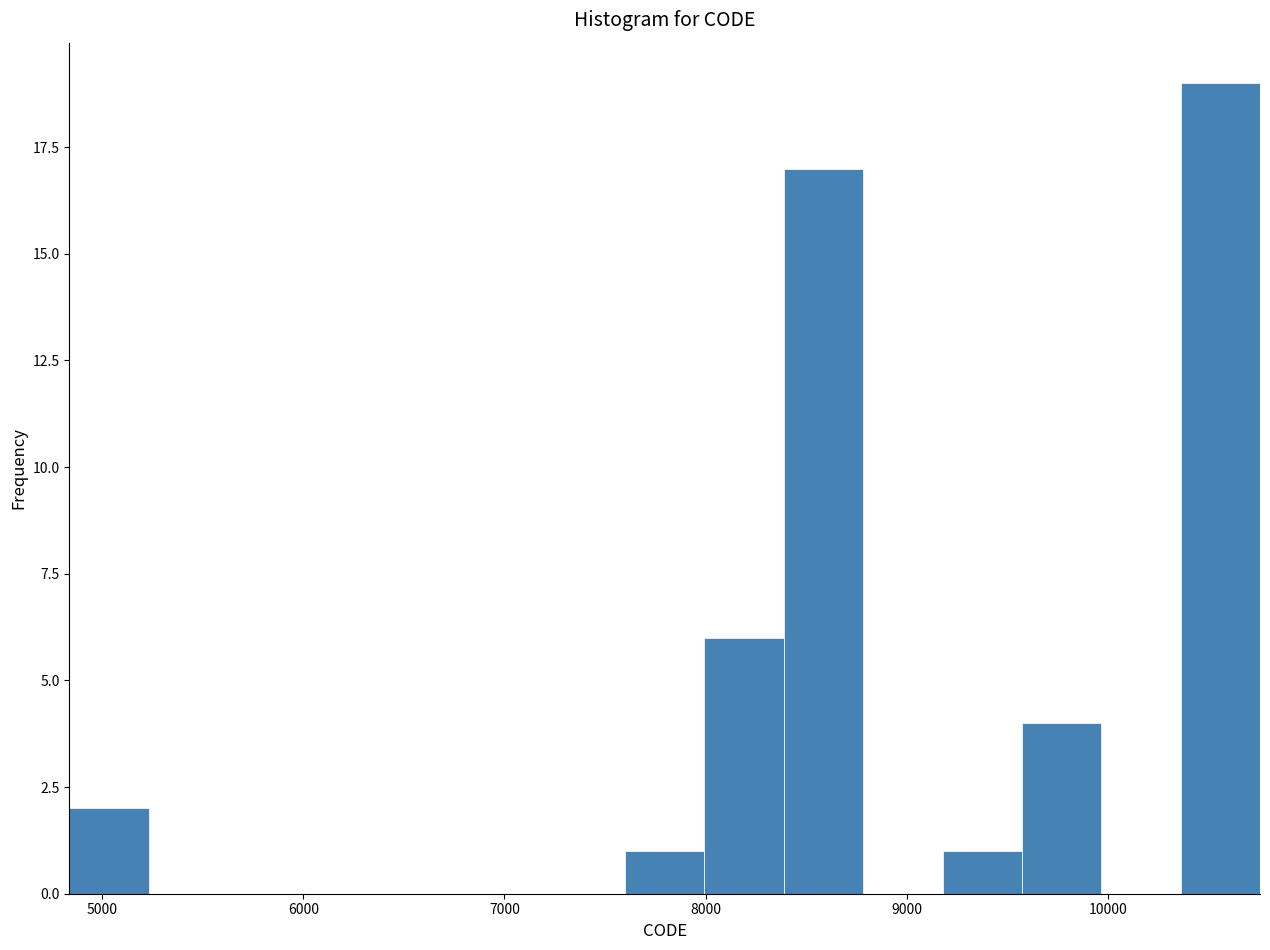

Read against the x-axis, roughly where is the centre of the tallest bar?

10600